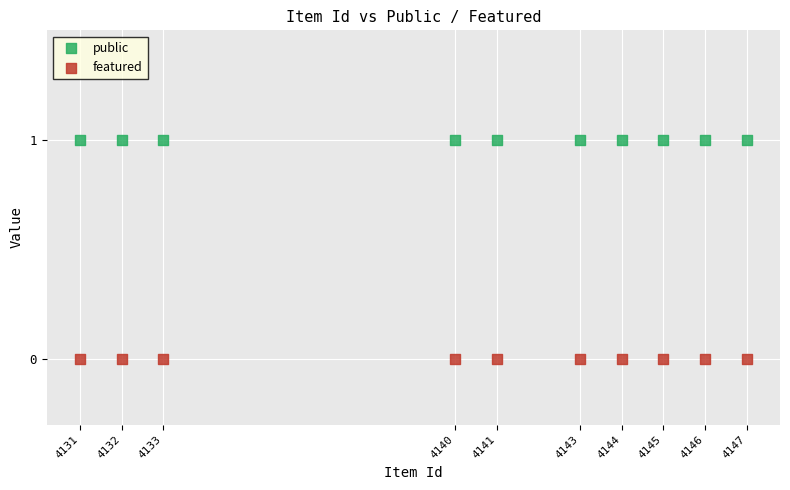

What are all the series names shown in the legend?

public, featured